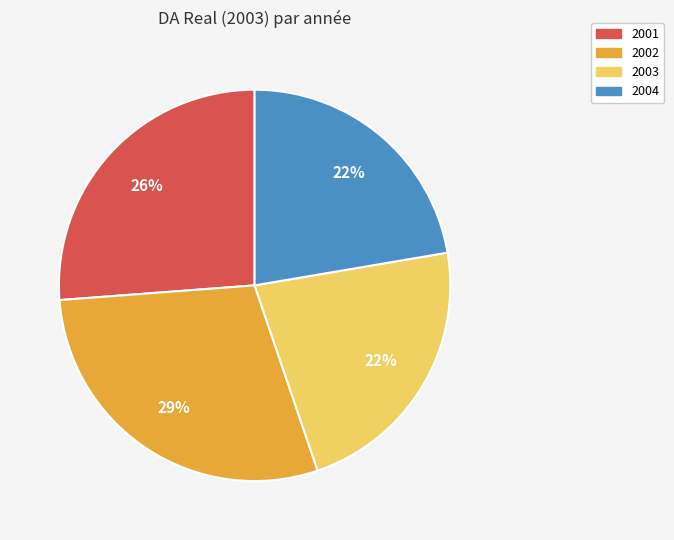

Between 2001 and 2003, which is larger?

2001